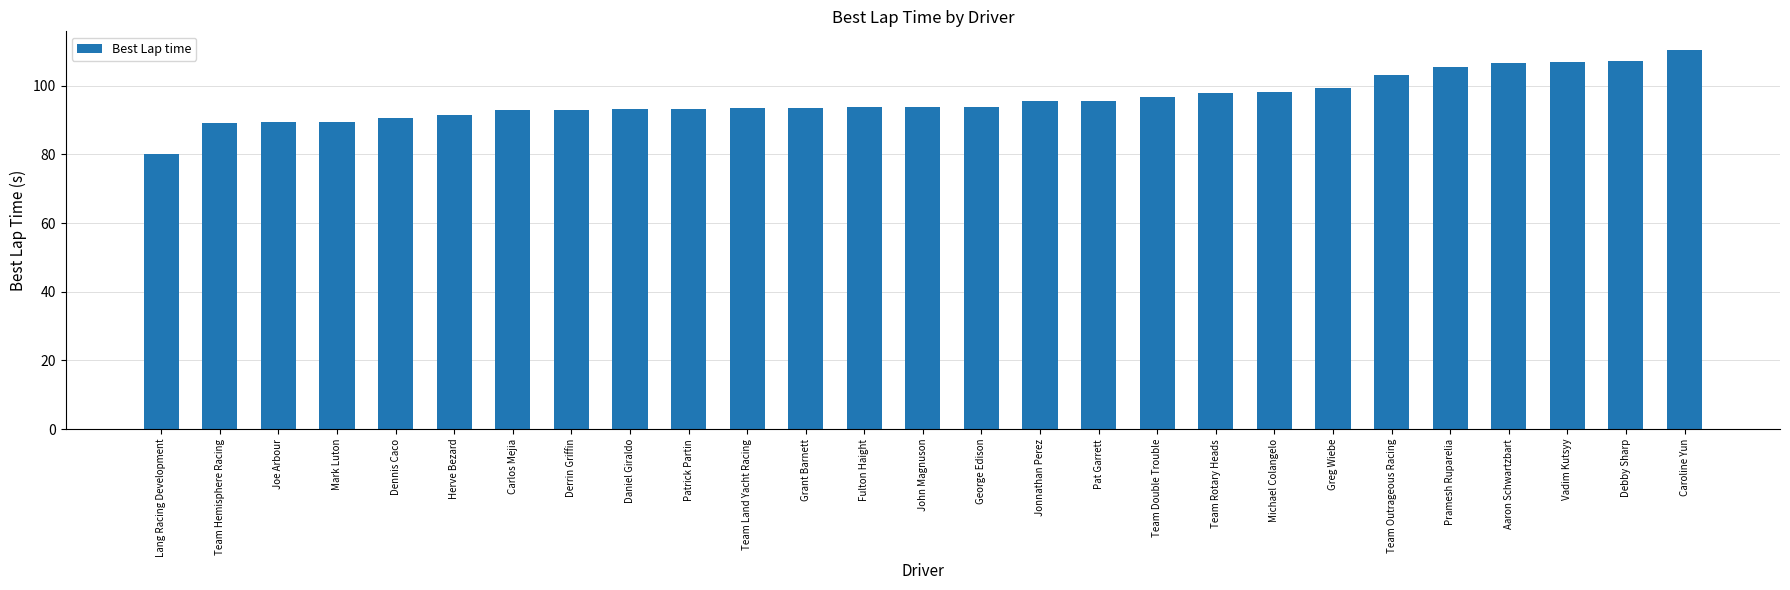

What is the greatest value displayed?

110.3